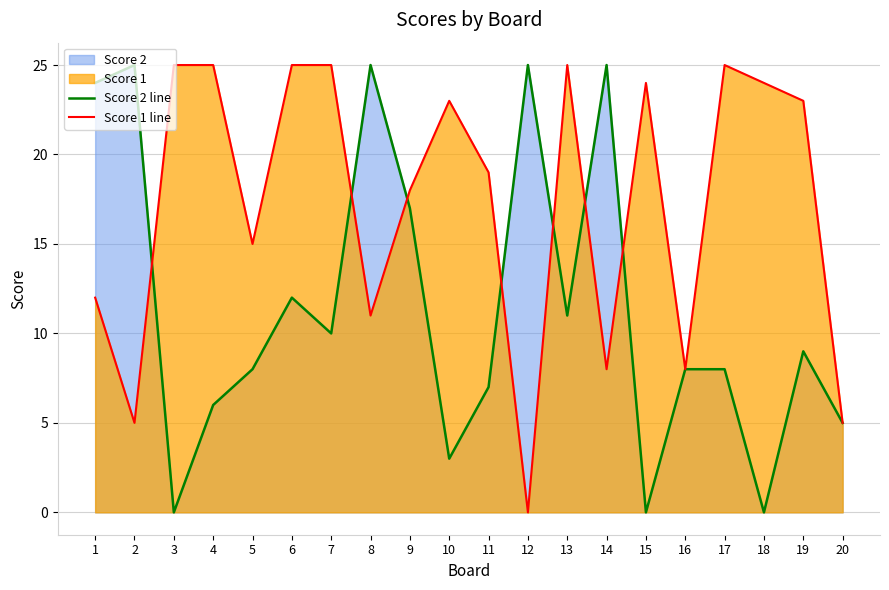

True or false: Score 1 line and Score 2 line intersect in this chart.

True